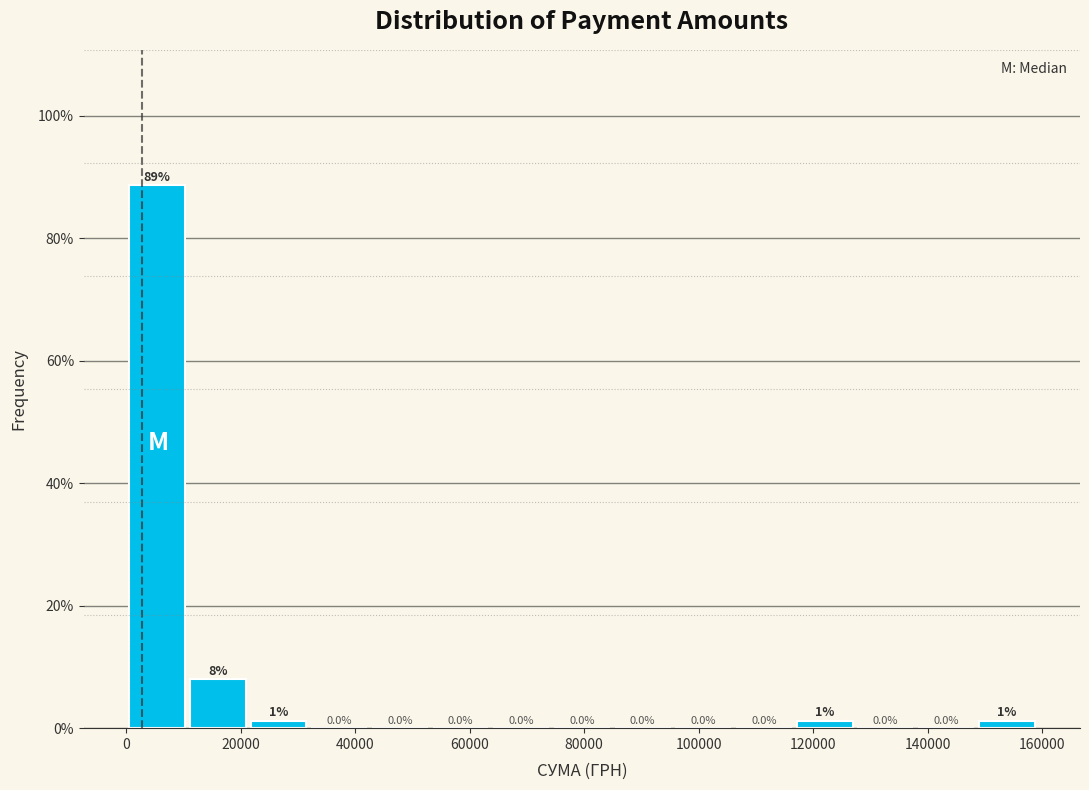

Over which range of the x-axis is the bar tallest?

0 to 10000